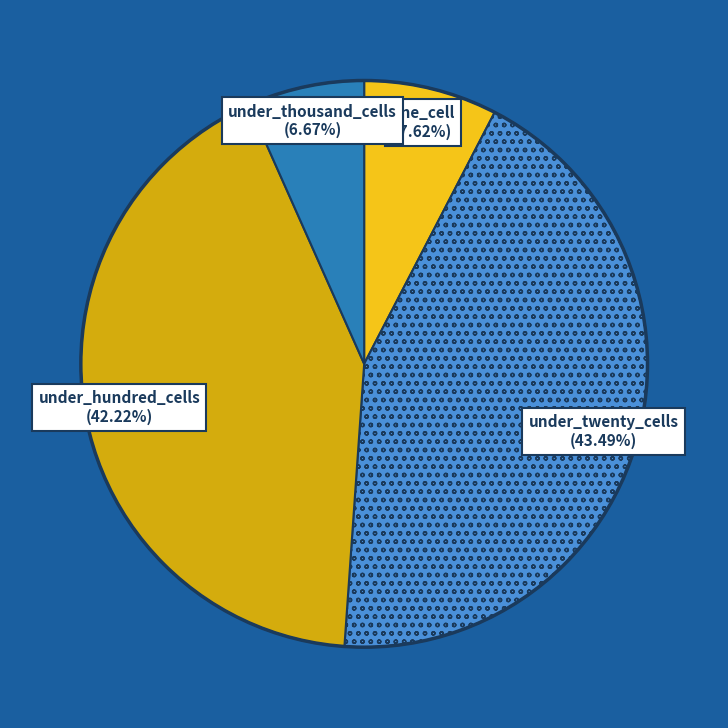

Is there any slice that represents more than half of the pie?

No